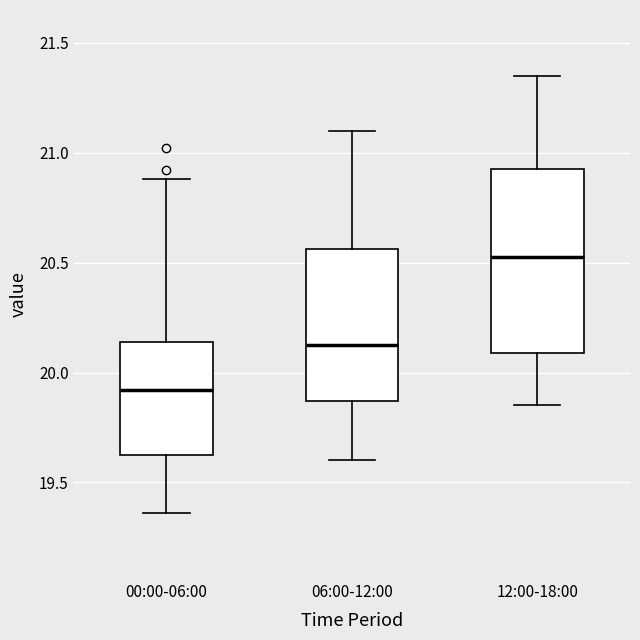

Which box is the tallest, from its lower edge to its upper edge?

12:00-18:00